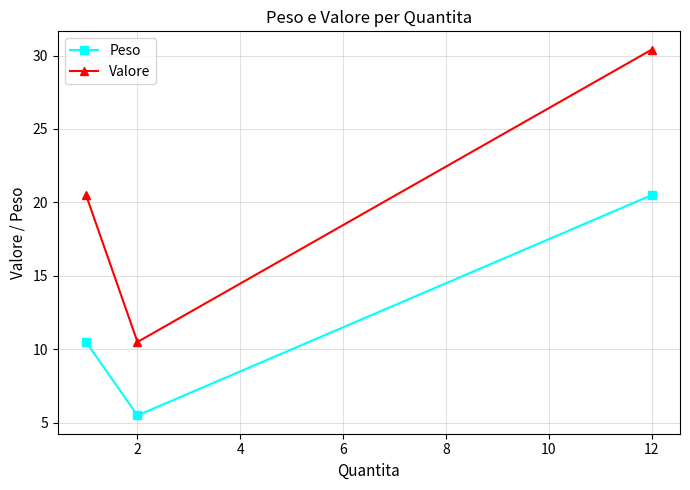

At how many categories does at least one series exceed 15?

2